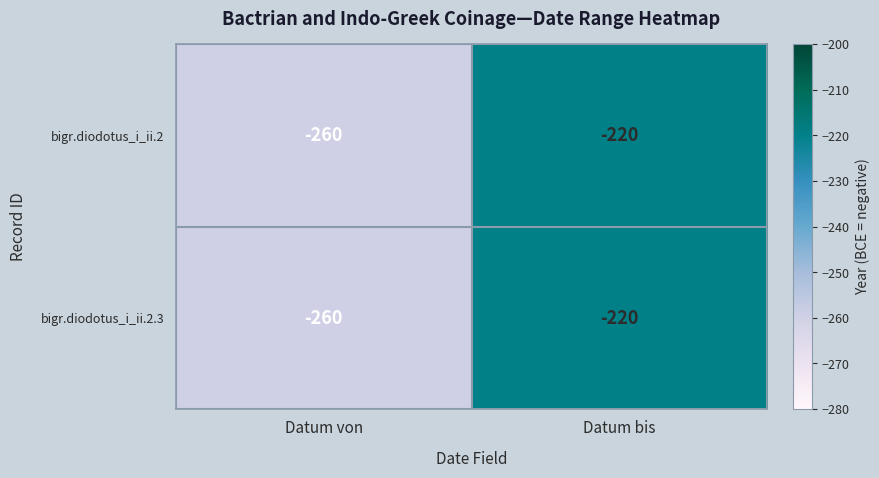

At which category is the sum across all series the highest?

Datum bis